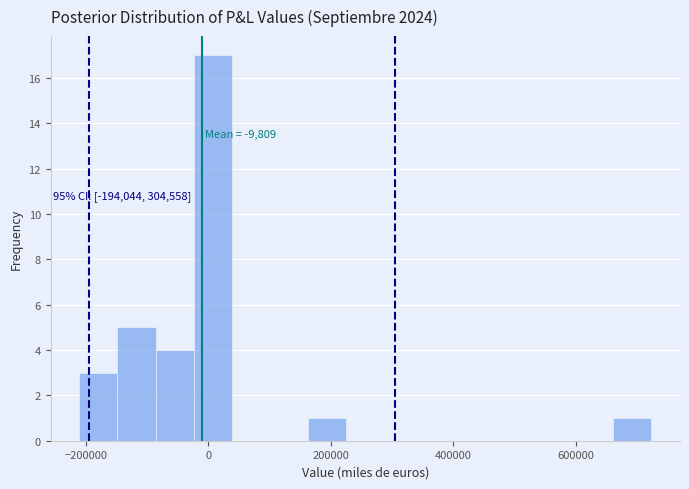

Around what value on the x-axis is the tallest bar? Give the approximate position of its centre, as read against the axis.

0